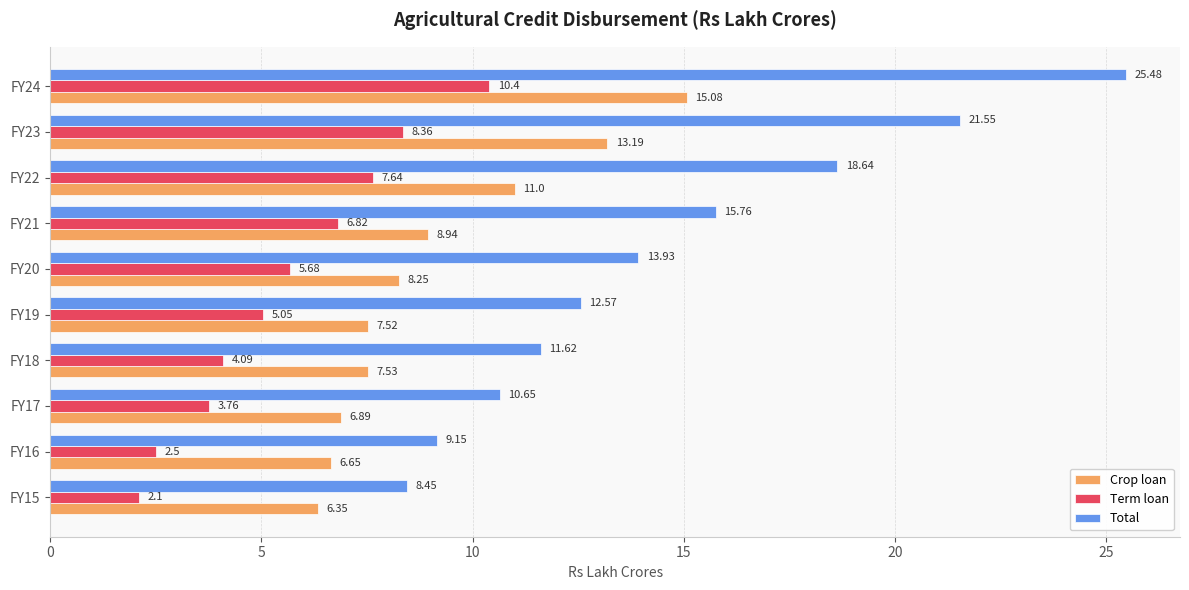

Which series has the largest total across all categories?

Total